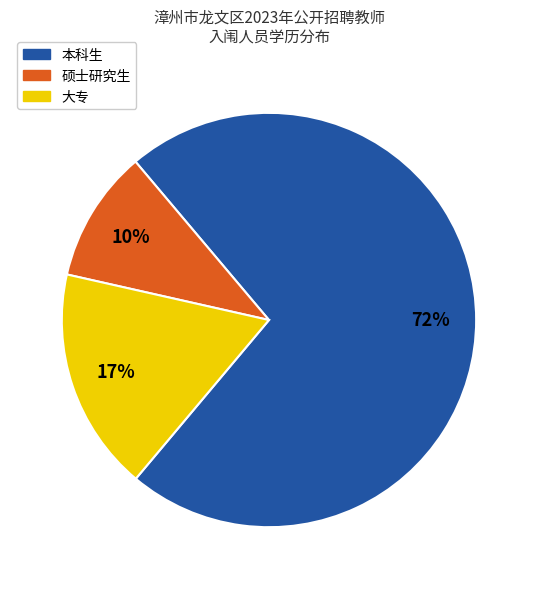

Which category has the smallest portion of the pie?

硕士研究生